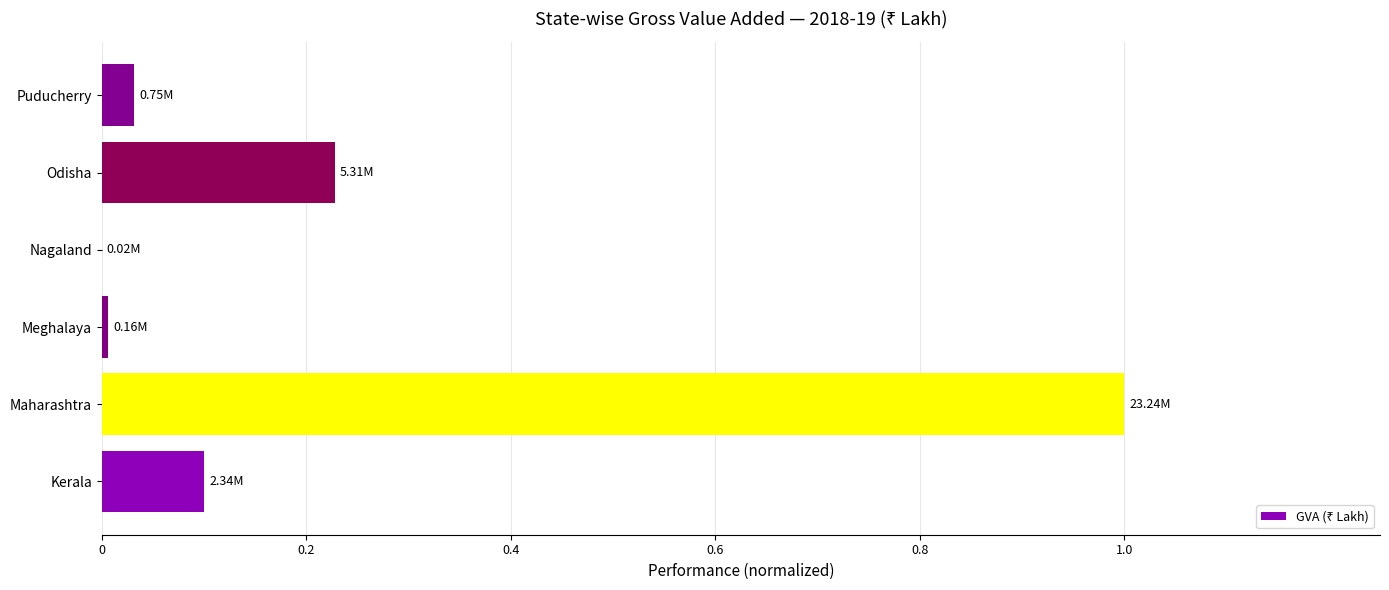

What is the sum of all values?

1.4